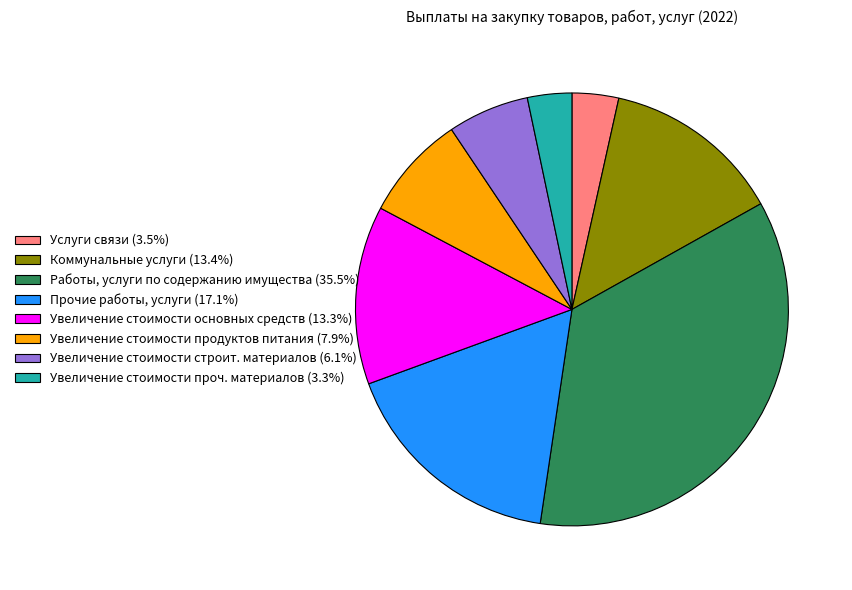

Is the sum of Увеличение стоимости строит. материалов (6.1%) and Увеличение стоимости основных средств (13.3%) greater than half?

No